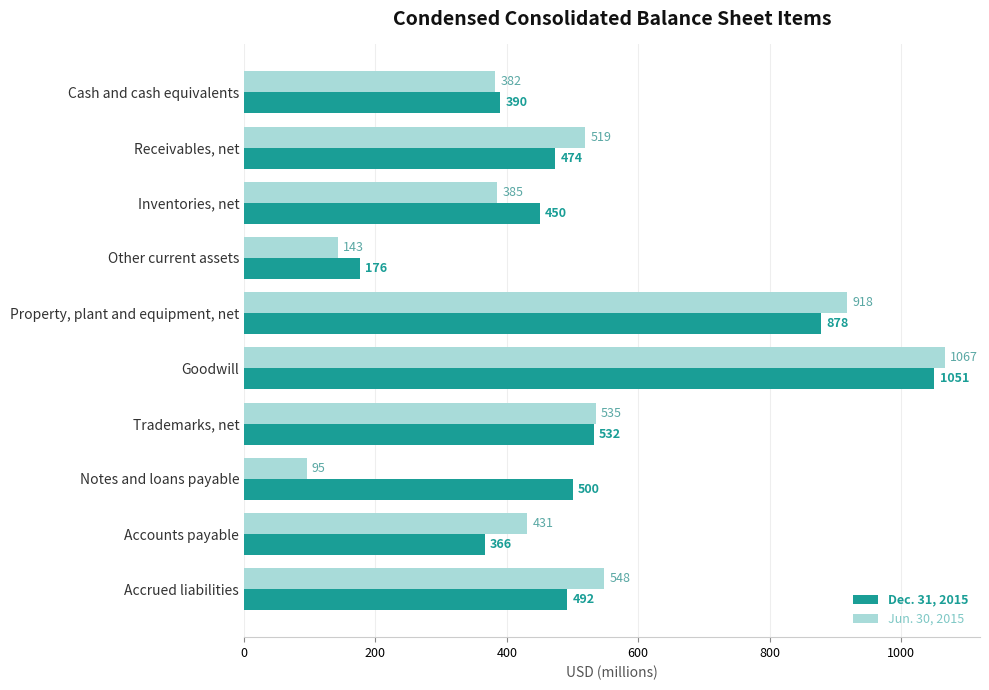

Rank the categories by Dec. 31, 2015 value from lowest to highest.

Other current assets, Accounts payable, Cash and cash equivalents, Inventories, net, Receivables, net, Accrued liabilities, Notes and loans payable, Trademarks, net, Property, plant and equipment, net, Goodwill